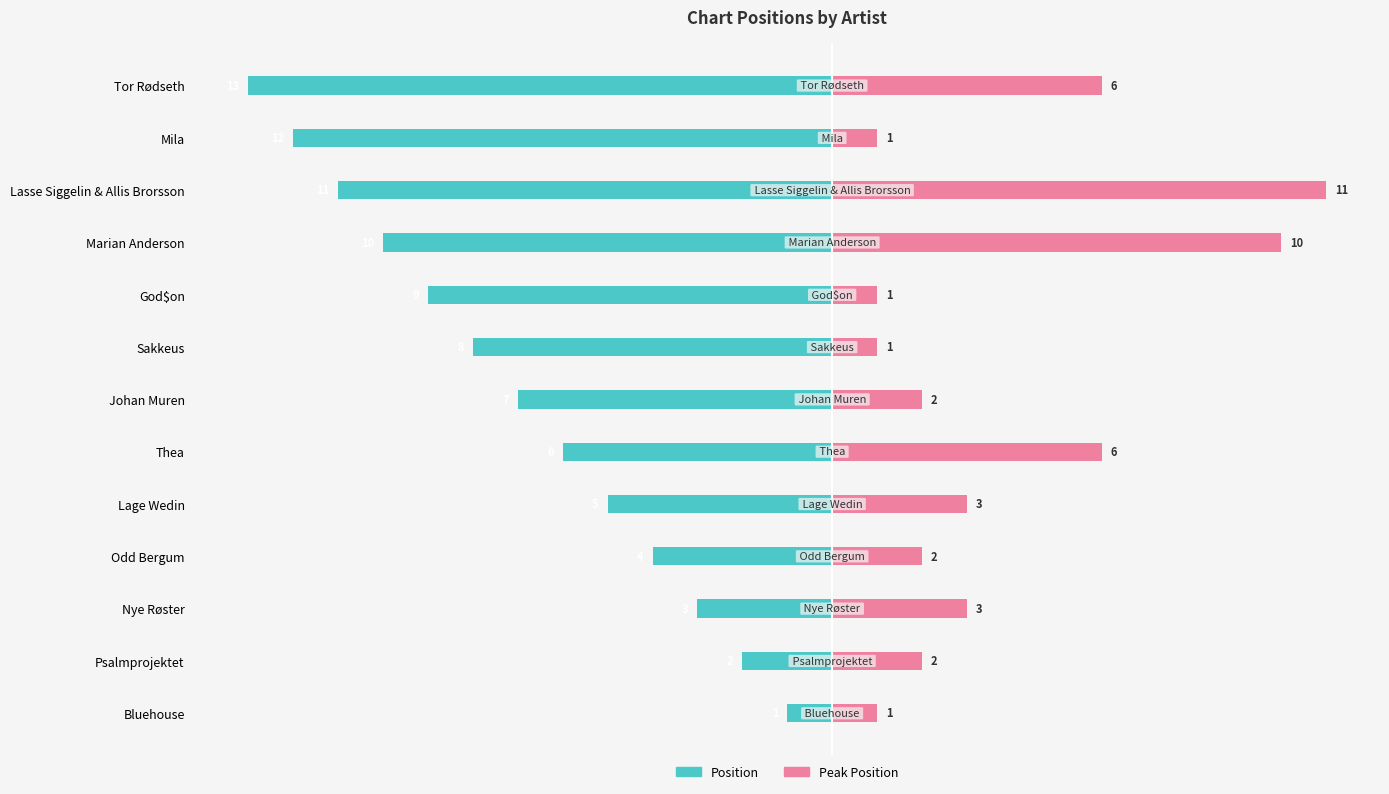

What are all the series names shown in the legend?

Position, Peak Position